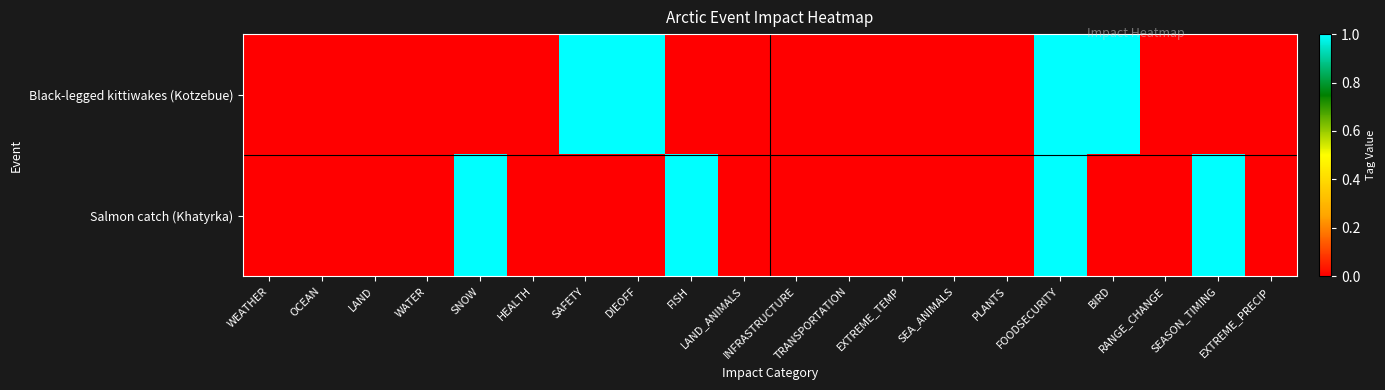

Between DIEOFF and EXTREME_PRECIP, which is larger?

DIEOFF